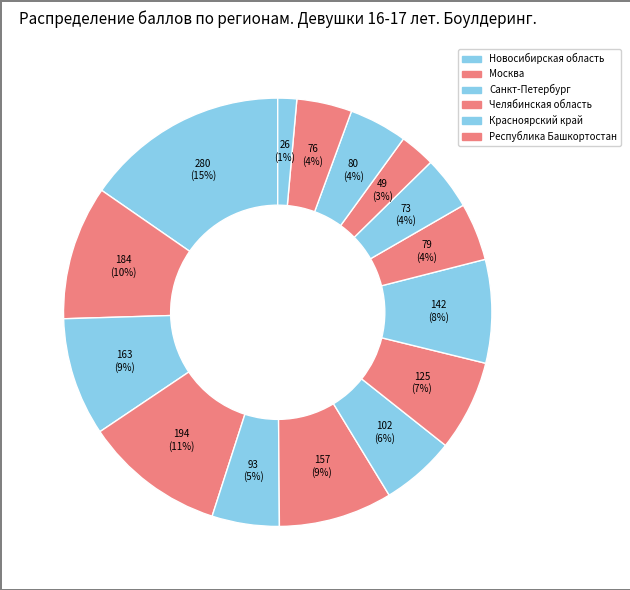

Does any single category account for the majority?

No